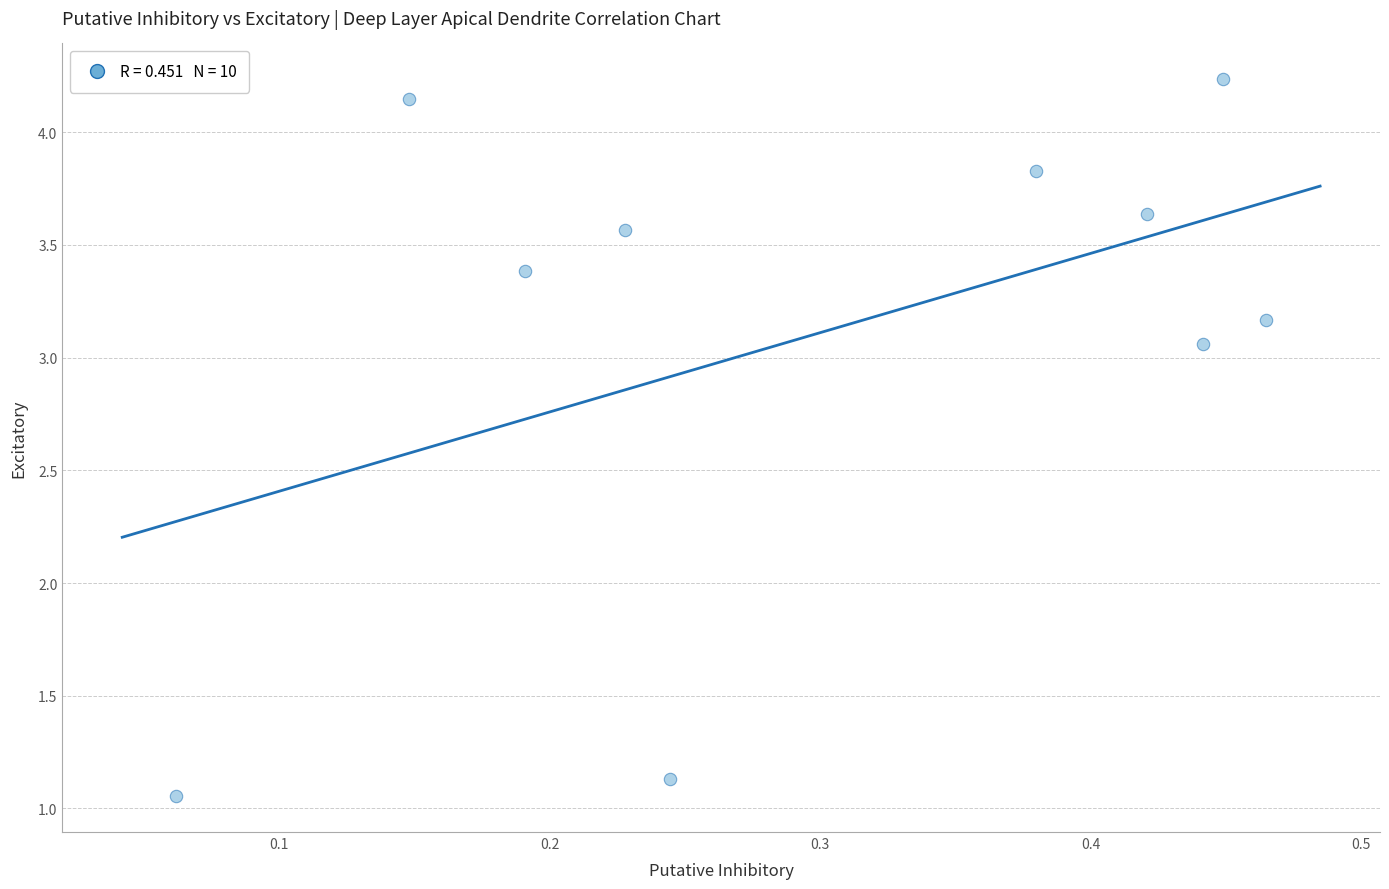

What is the range of Y values (max minus min)?

3.2